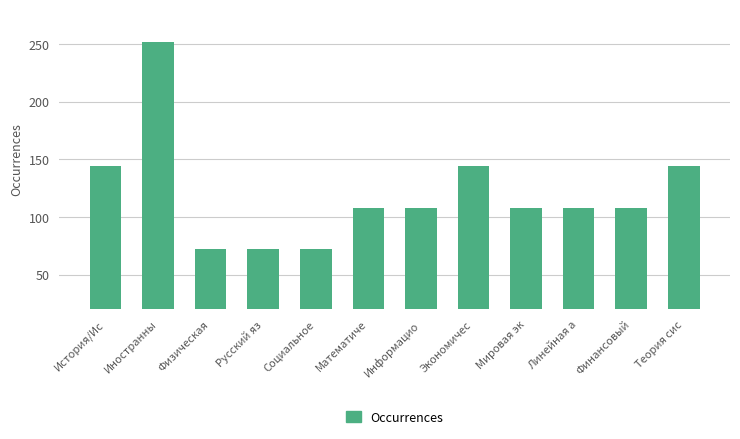

The value at Информацио is 37. True or false?

False